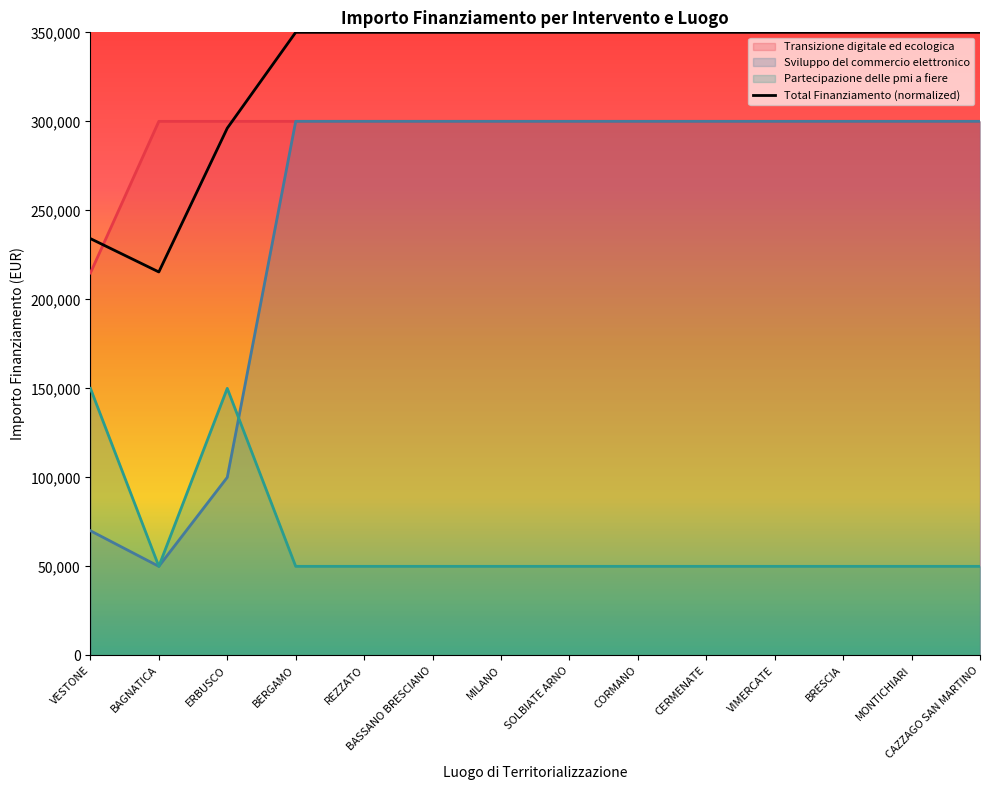

How many data points does each series have?

14